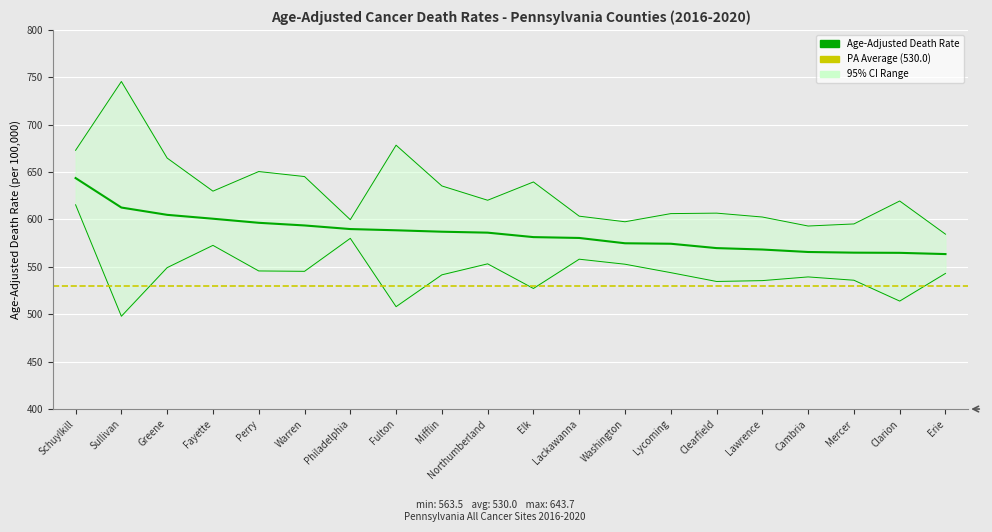

Is the value of Lower CI at Warren greater than the value of Age-Adjusted Death Rate at Clearfield?

No